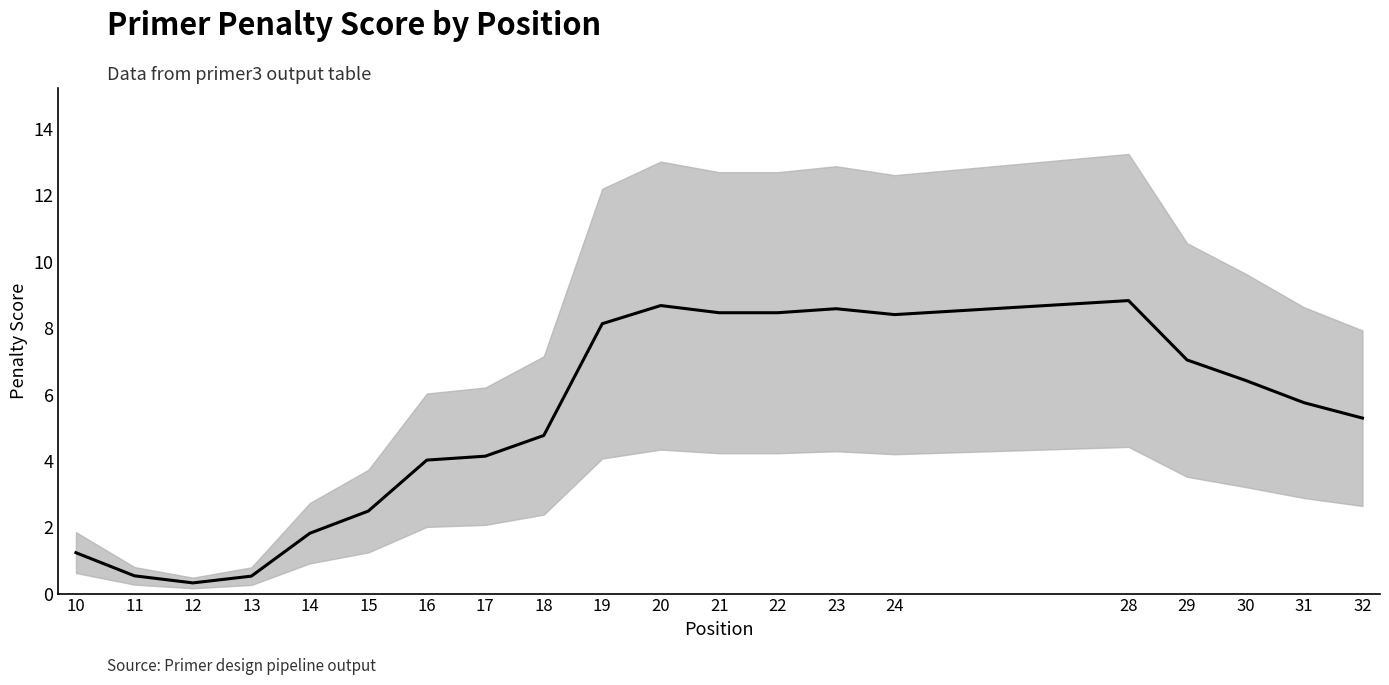

What is the sum of the values at 16 and 28?

12.9